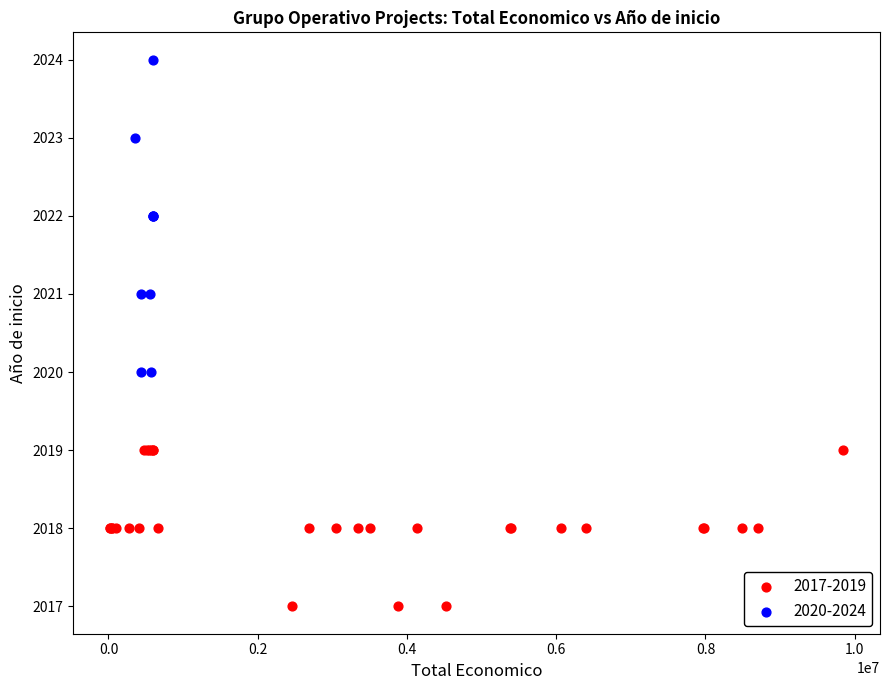

Which series has the widest spread of Y values?

2020-2024